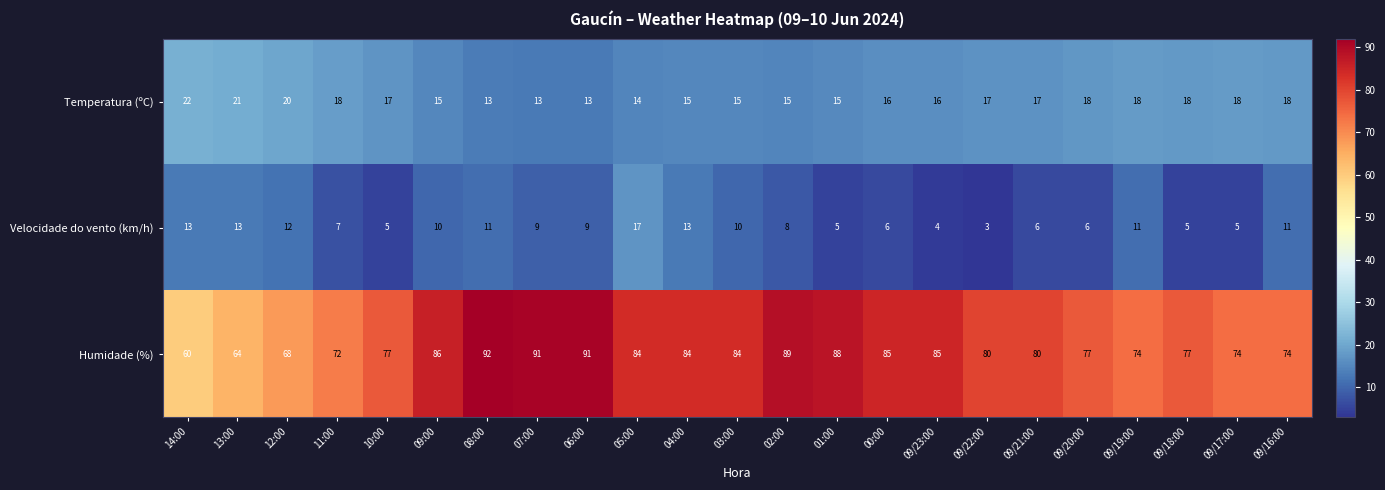

What is the difference between the second highest and second lowest values in the Temperatura (ºC) series?

8